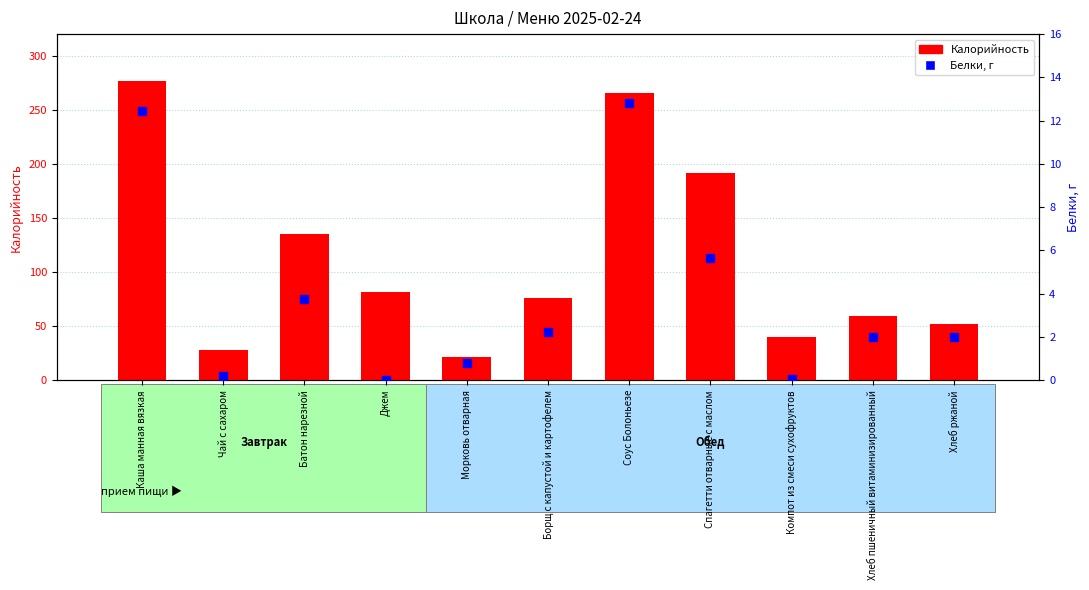

True or false: Белки has a value of 16.9 at Соус Болоньезе.

False